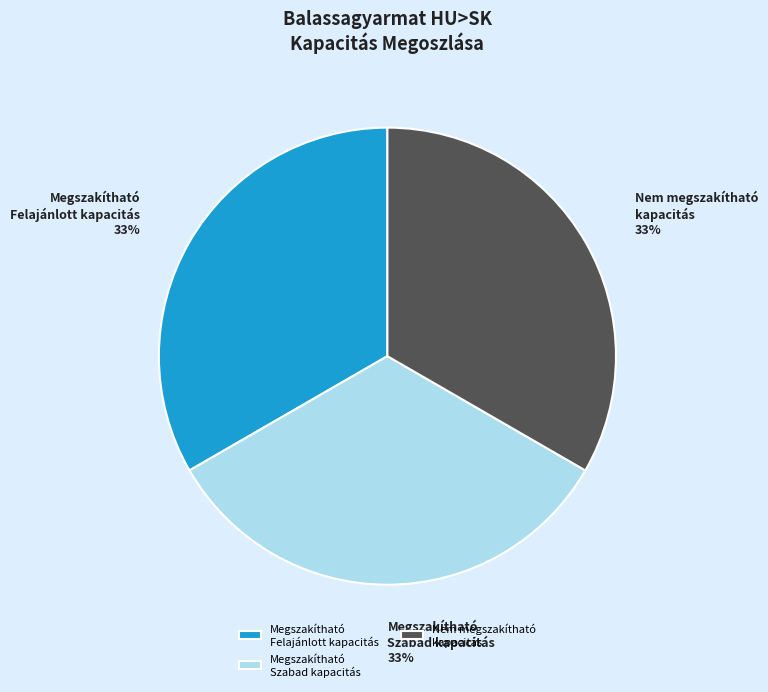

To the nearest percent, what is the average slice percentage?

33%